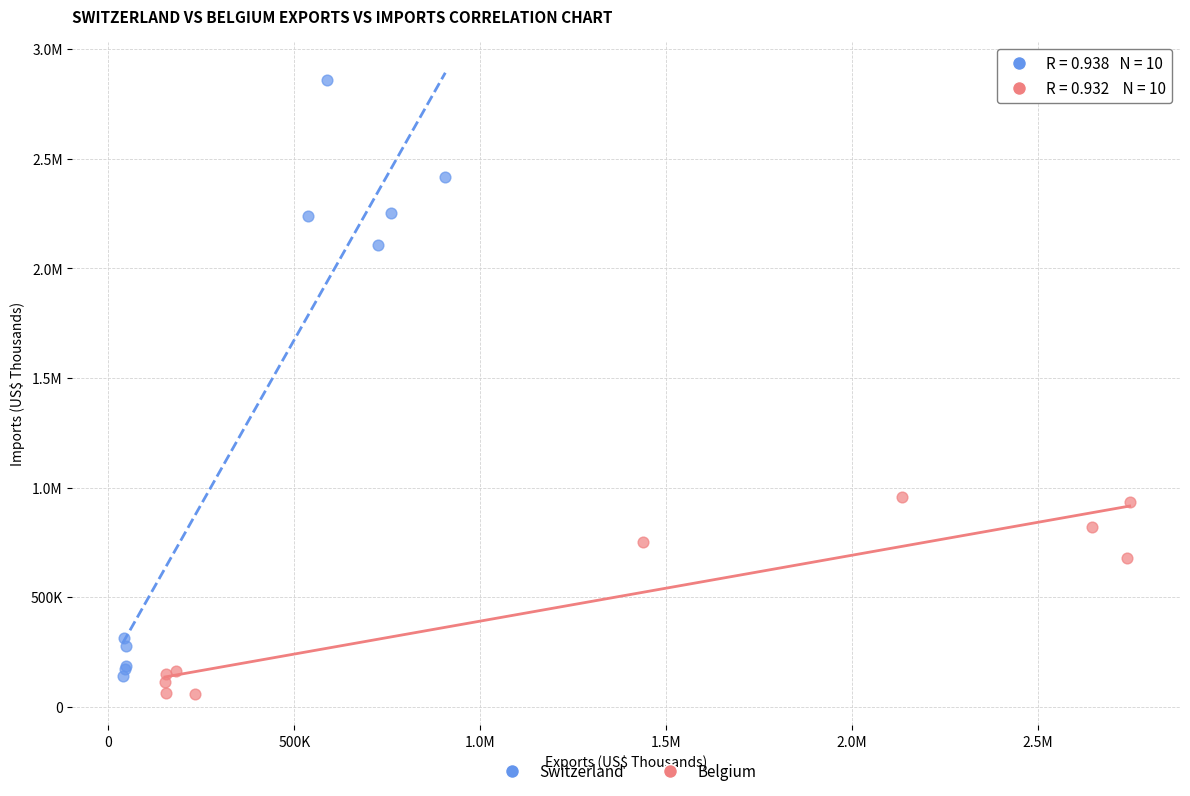

What are all the series names shown in the legend?

Switzerland, Belgium